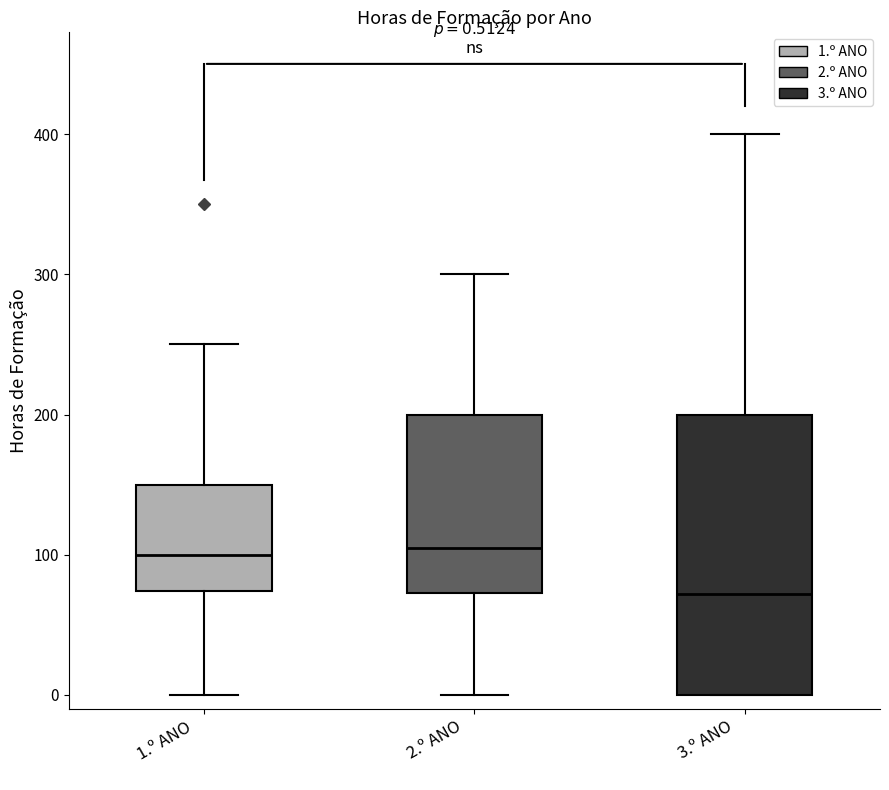

Which box is the tallest, from its lower edge to its upper edge?

3.º ANO